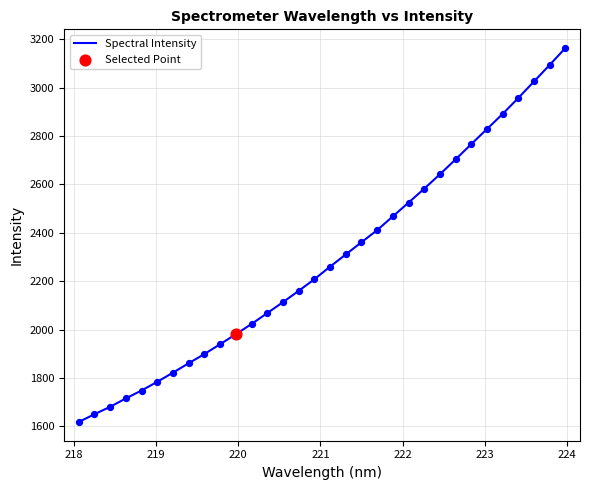

What is the minimum value shown in the chart?

1618.3